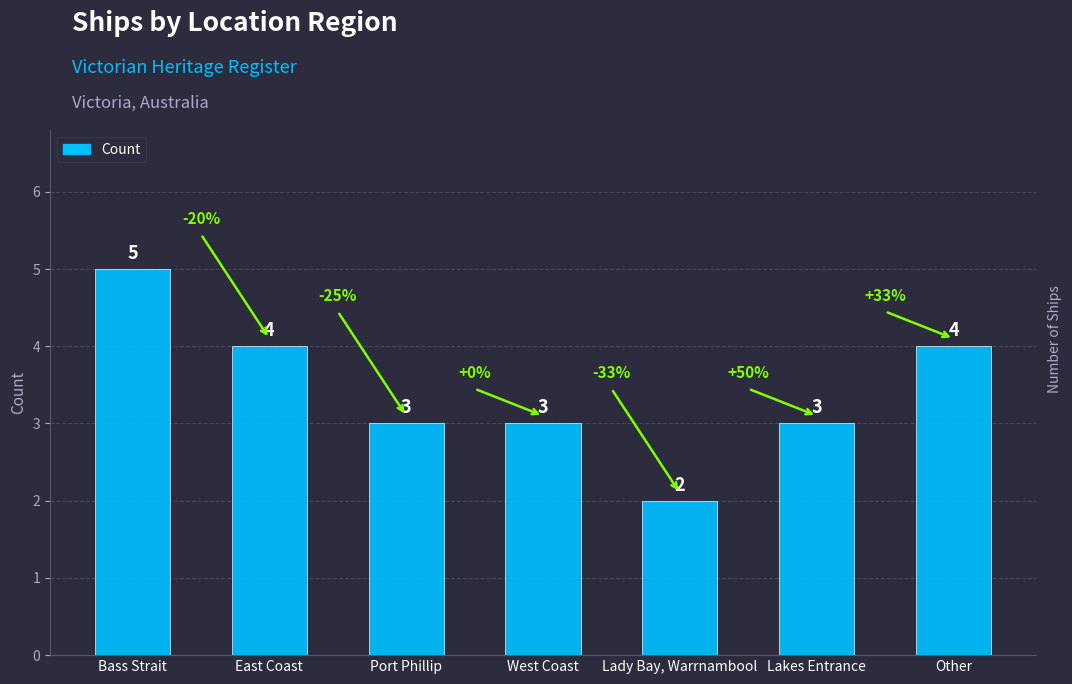

What is the difference between the second highest and minimum values?

2